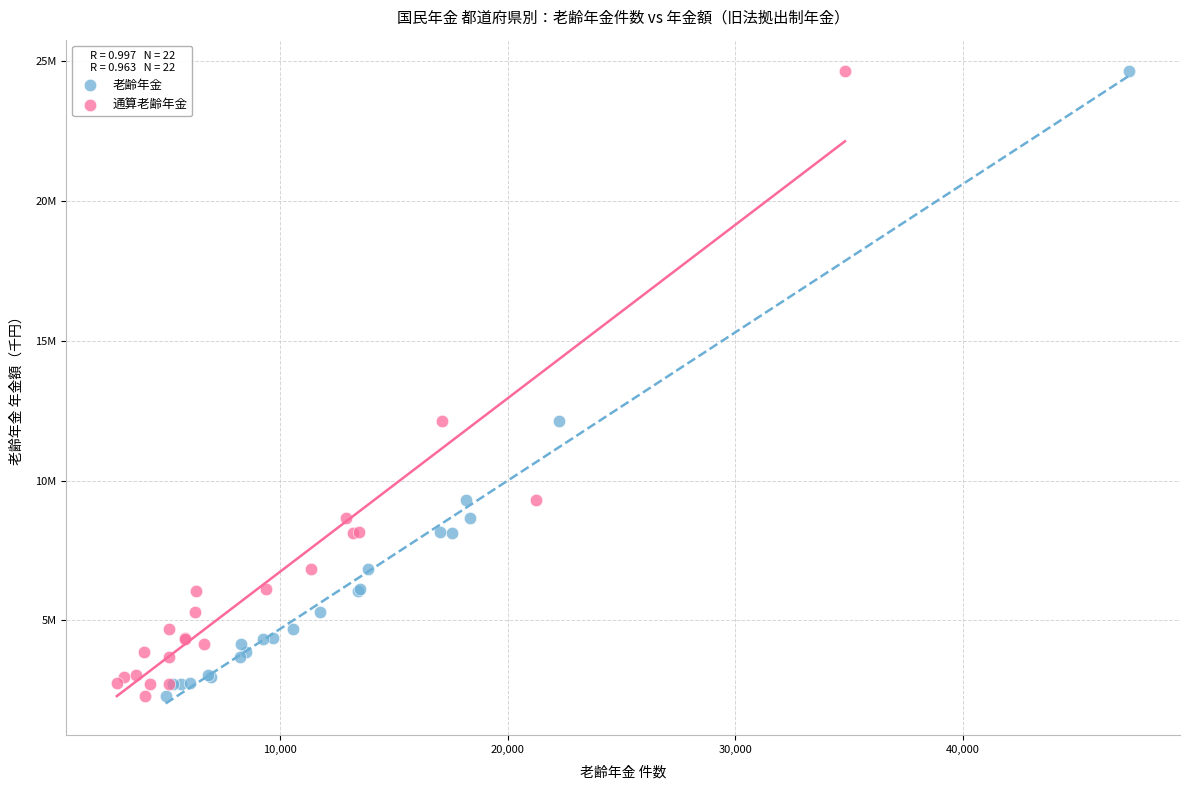

What are all the series names shown in the legend?

老齢年金, 通算老齢年金